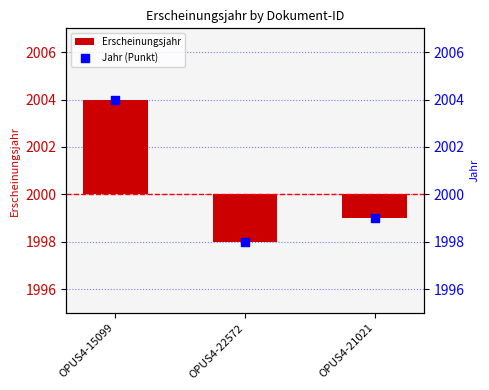

Which series reaches the minimum Y coordinate?

Erscheinungsjahr